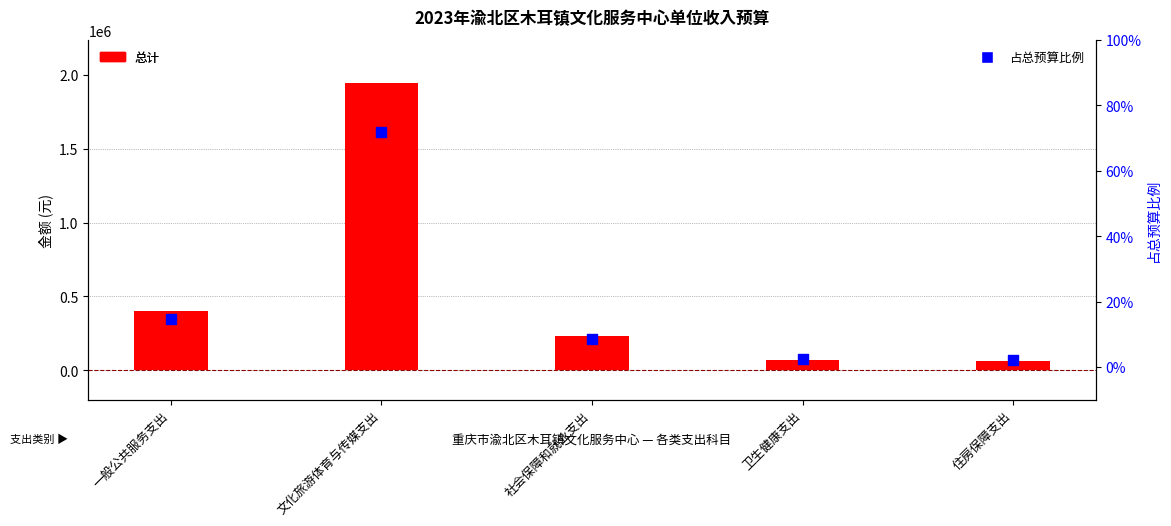

At which category is the sum across all series the highest?

文化旅游体育与传媒支出